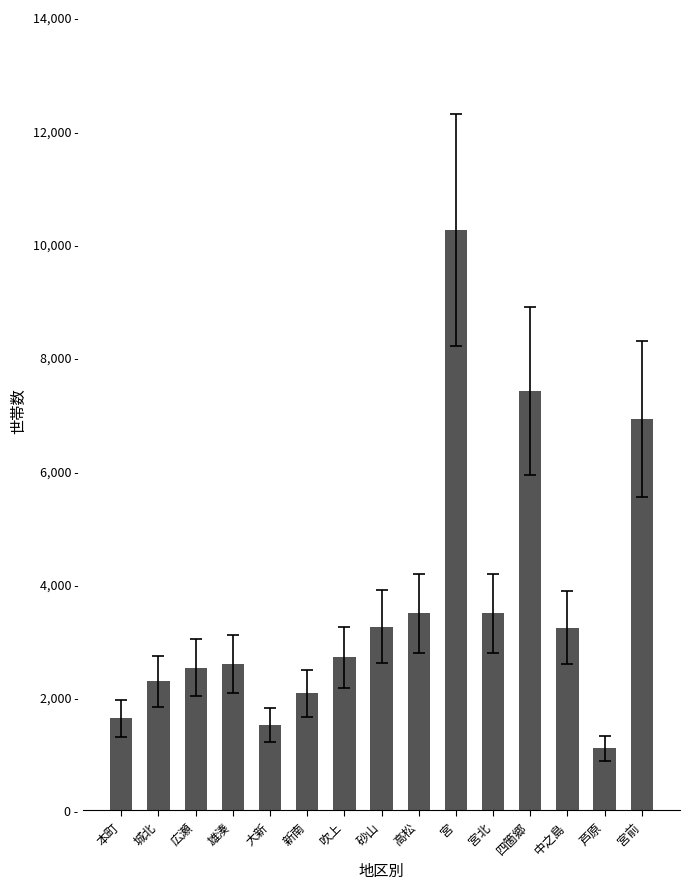

Does the chart contain any negative values?

No